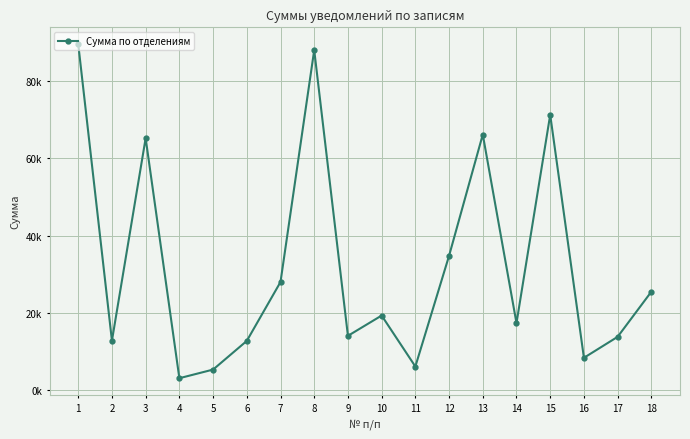

At which label does the data first exceed 19288?

1